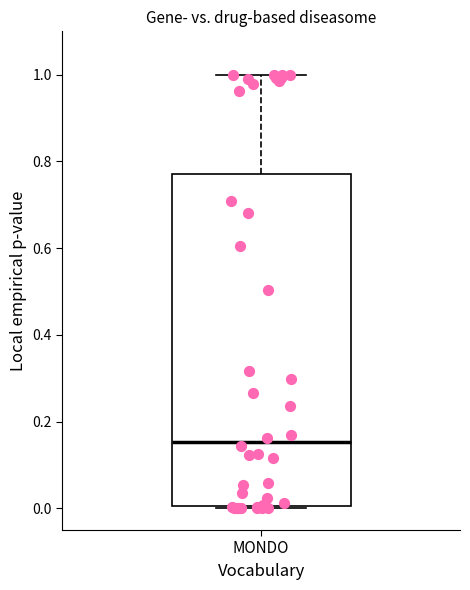

Where does the median line of the box for MONDO sit on the y-axis? The values are not printed on the chart, so give them approximately, as read against the axis.

0.16